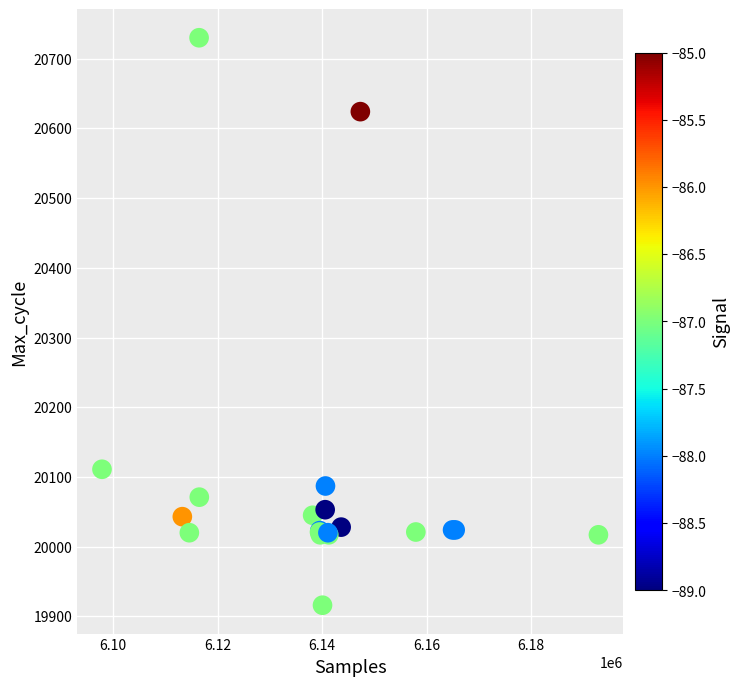

What Y value in the scatter plot is closest to 20323?

20111